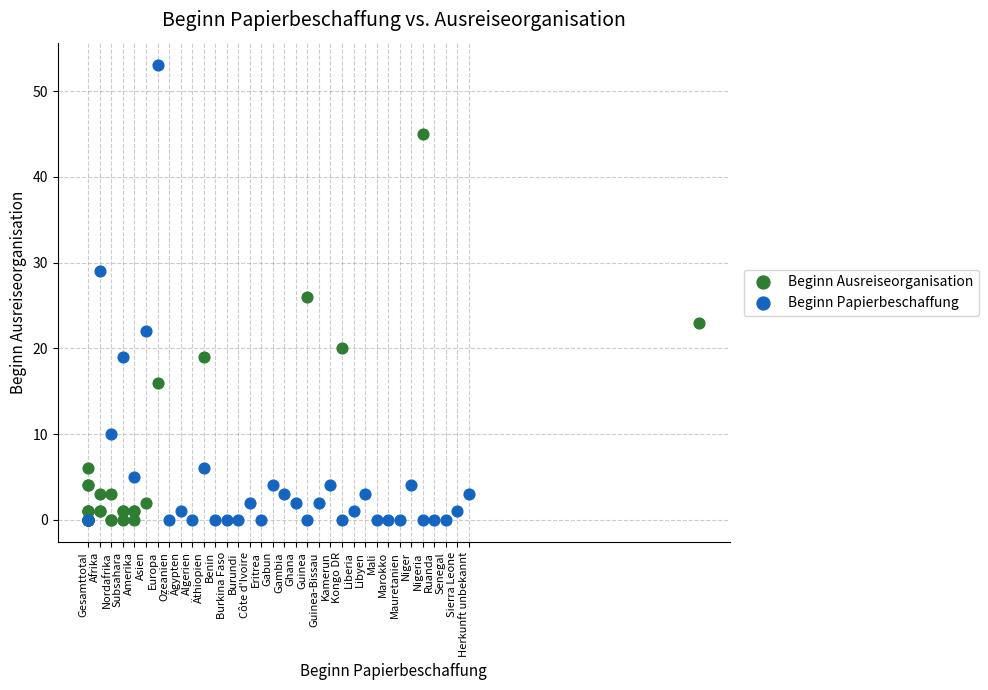

Which series contains the highest Y value?

Beginn Papierbeschaffung